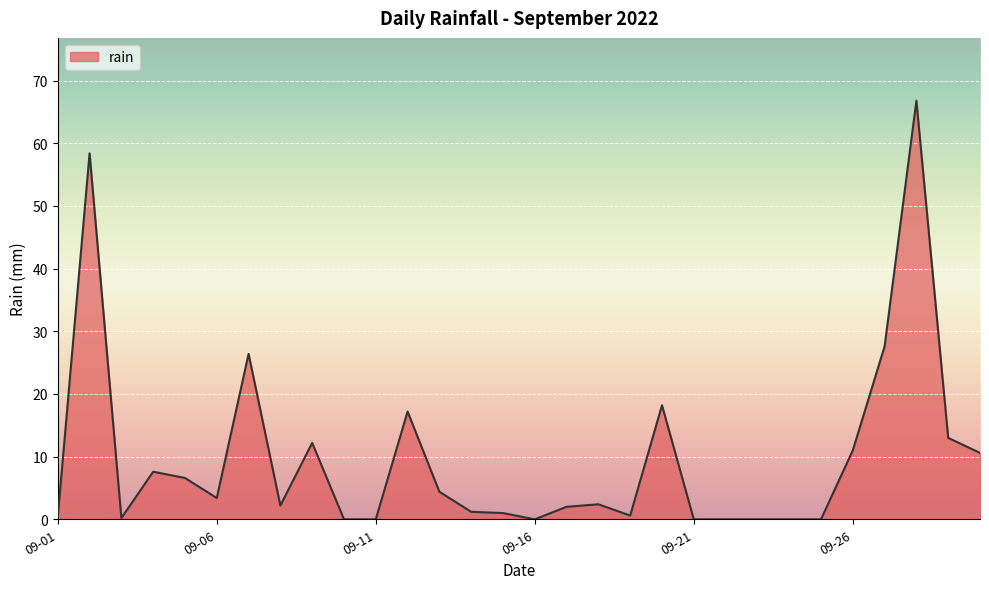

Does the chart have visible grid lines?

Yes